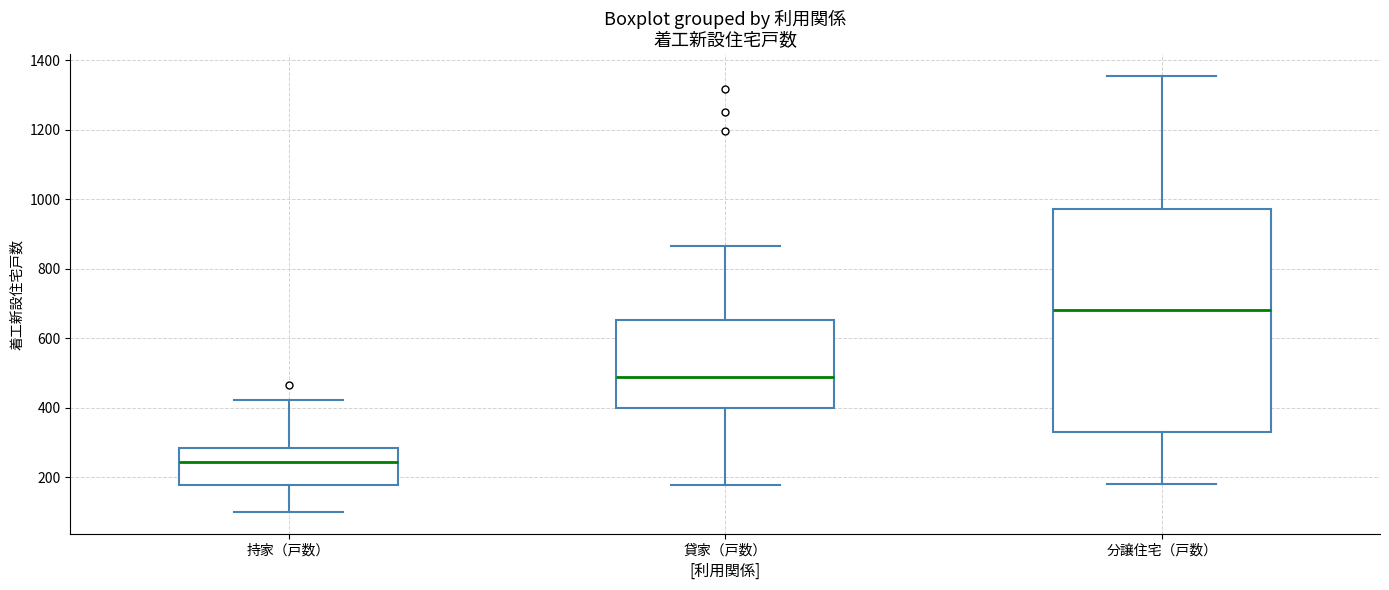

Which box has the highest median line?

分譲住宅（戸数）